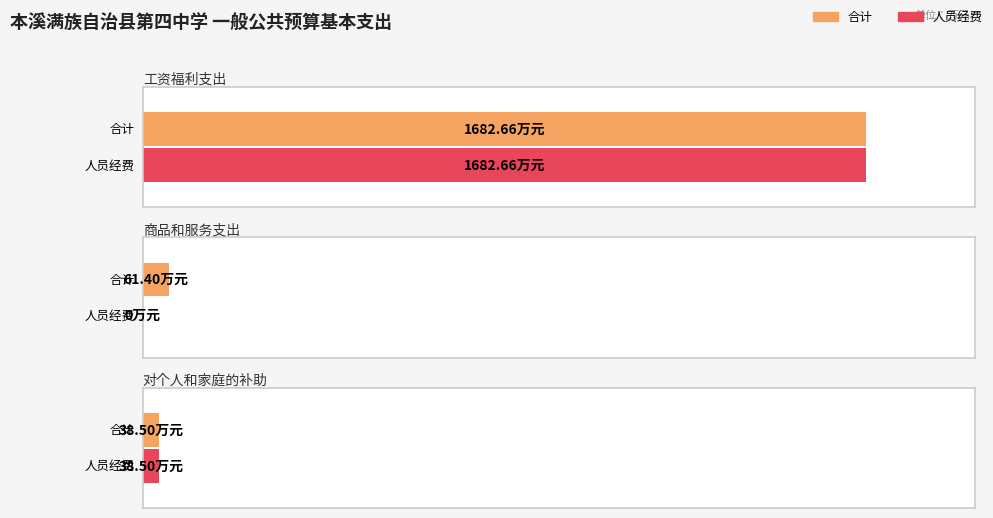

What is the difference between the maximum and minimum values in the 合计 series?

1644.2